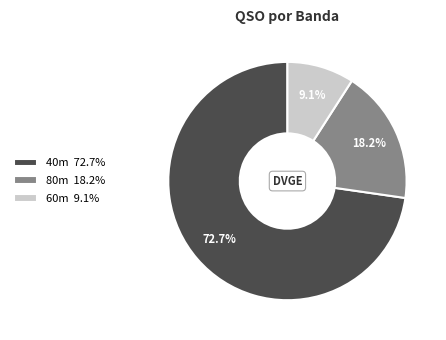

Which slice is the smallest?

60m 9.1%